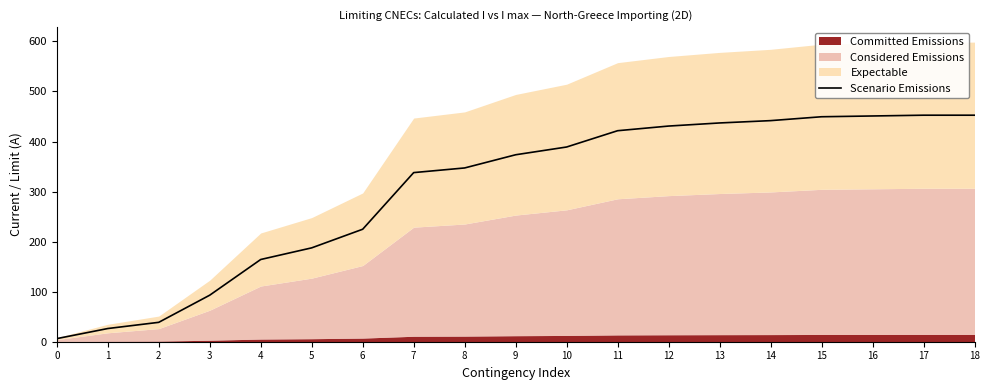

What is the difference between the values at 3 and 0?

86.8